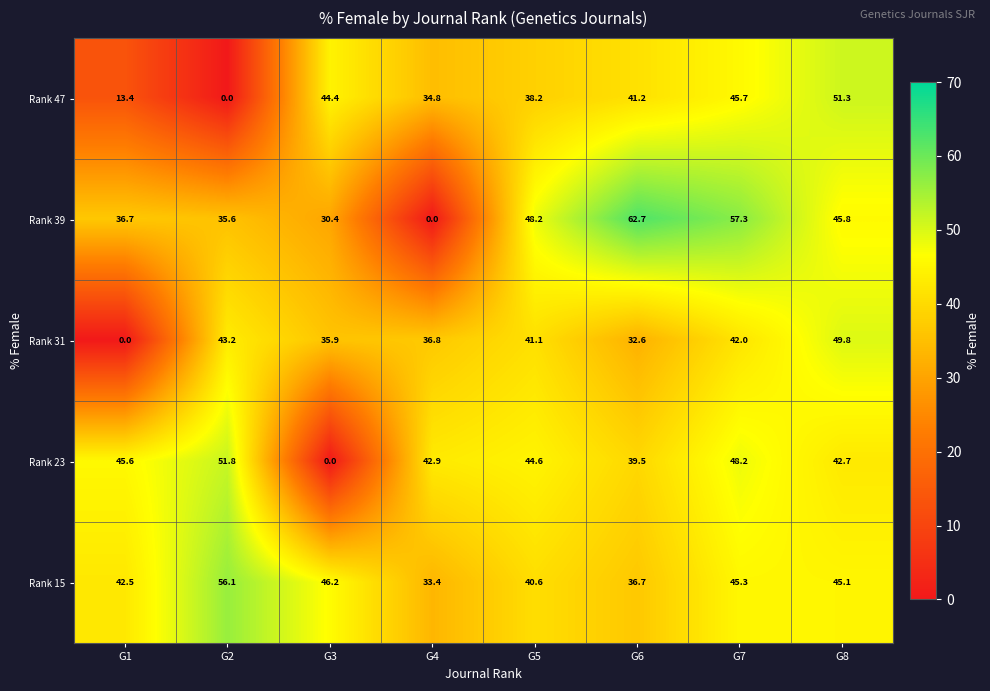

At how many categories does at least one series exceed 26?

8